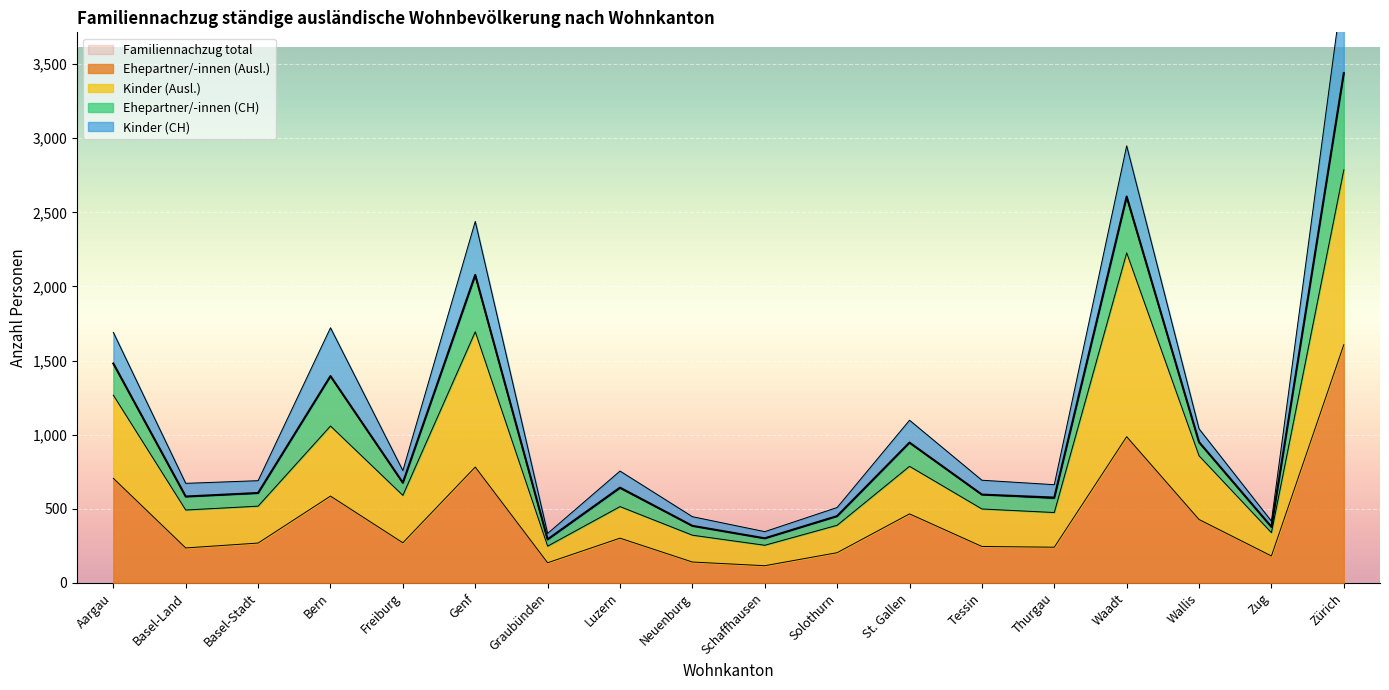

What is the minimum value for Ehepartner/-innen (Ausl.)?

115